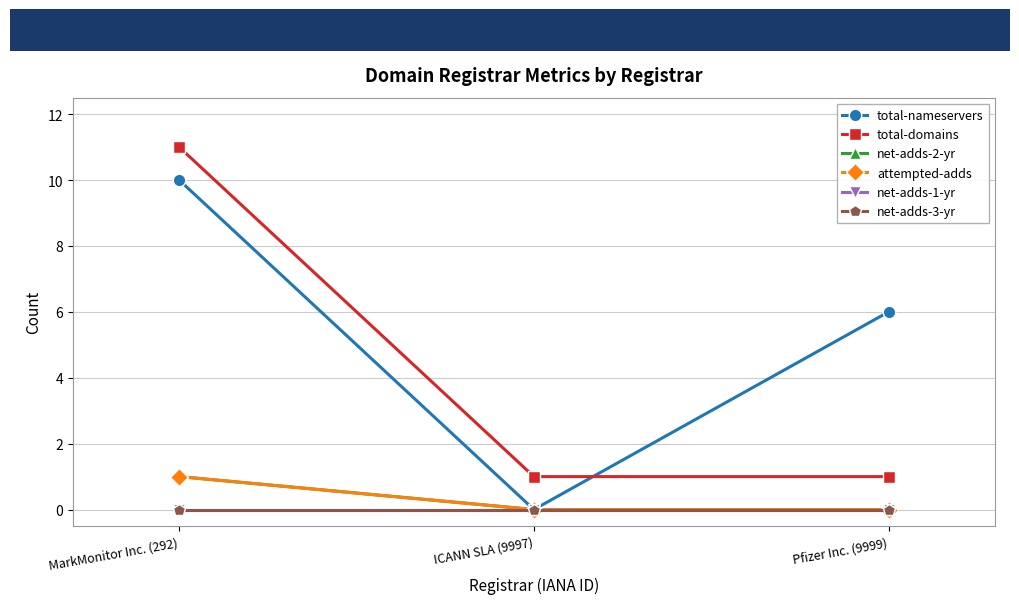

List the labels in order of net-adds-1-yr value, largest first.

MarkMonitor Inc. (292), ICANN SLA (9997), Pfizer Inc. (9999)